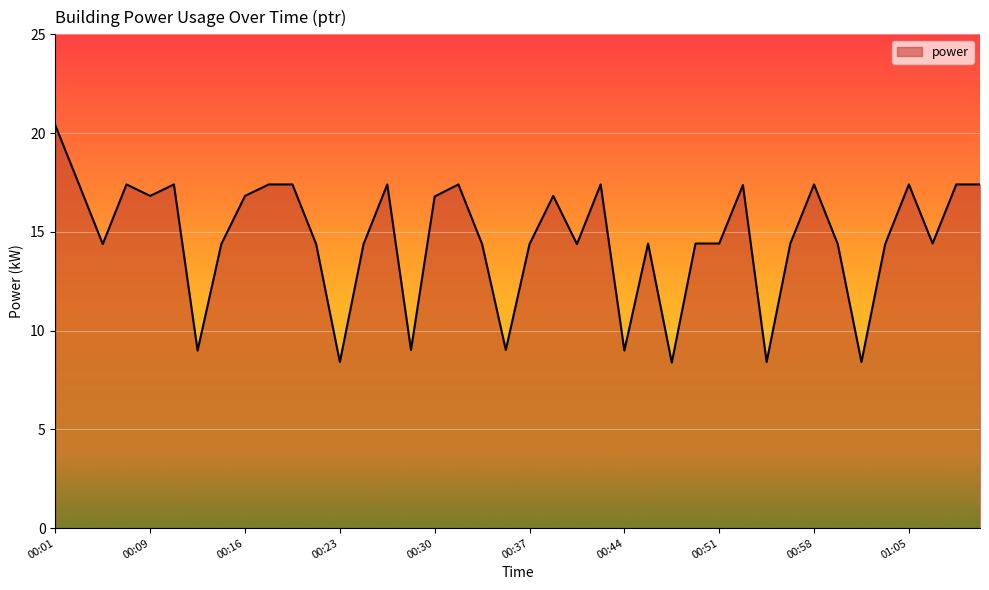

What is the minimum value shown in the chart?

8.4